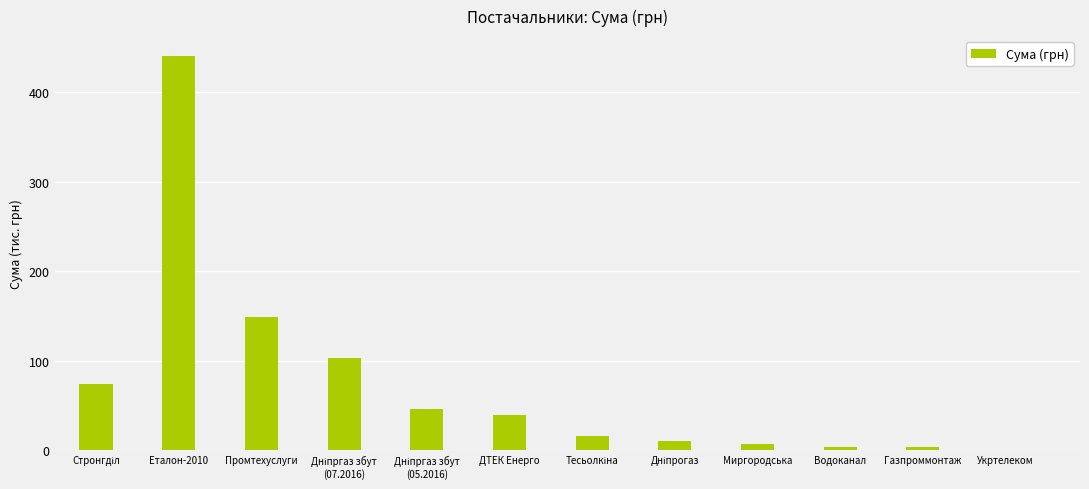

Is it true that the value at ДТЕК Енерго is 39.4?

True